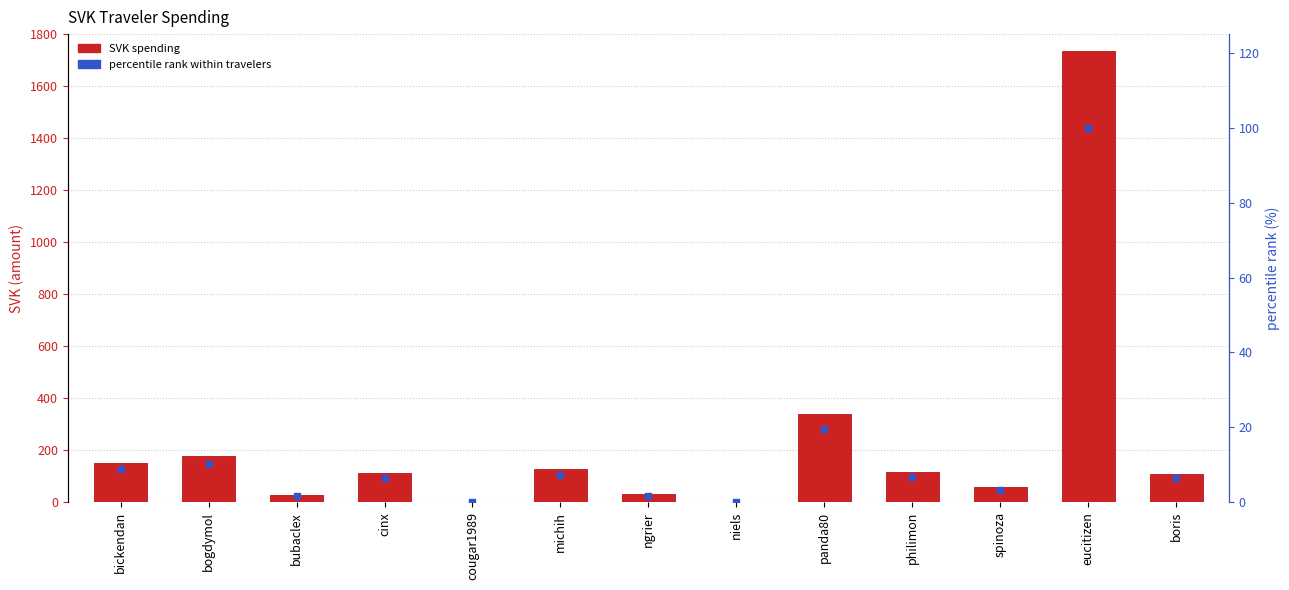

At which category is the sum across all series the highest?

eucitizen